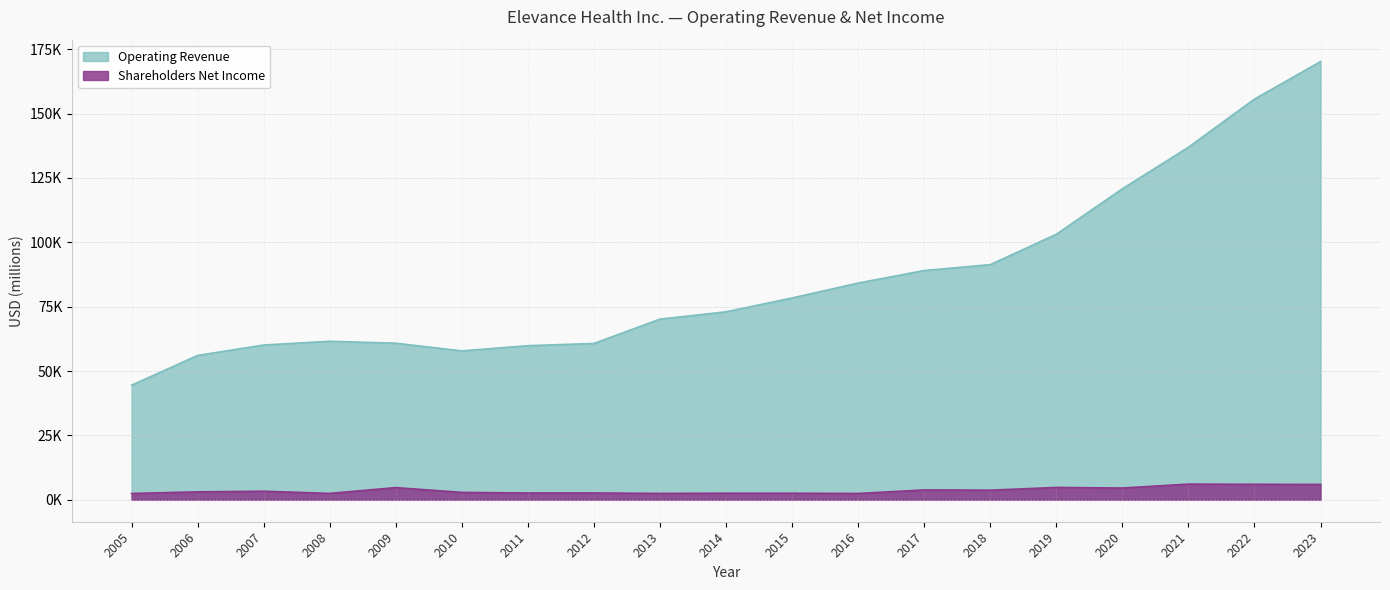

How many data points does each series have?

19